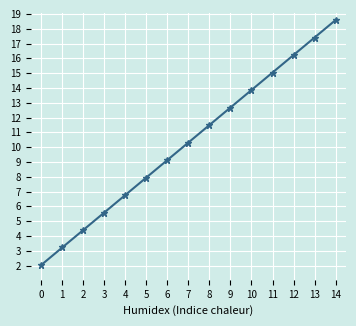

Between 0 and 8, which is larger?

8